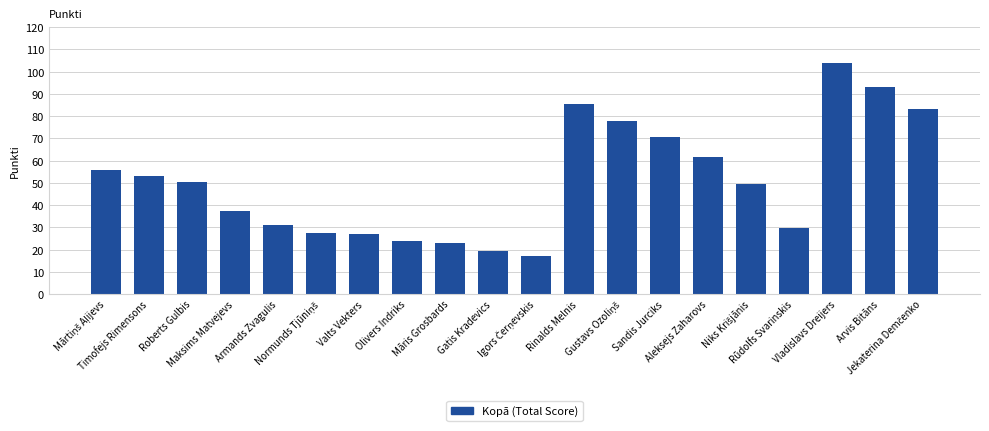

How many series are shown in this chart?

1